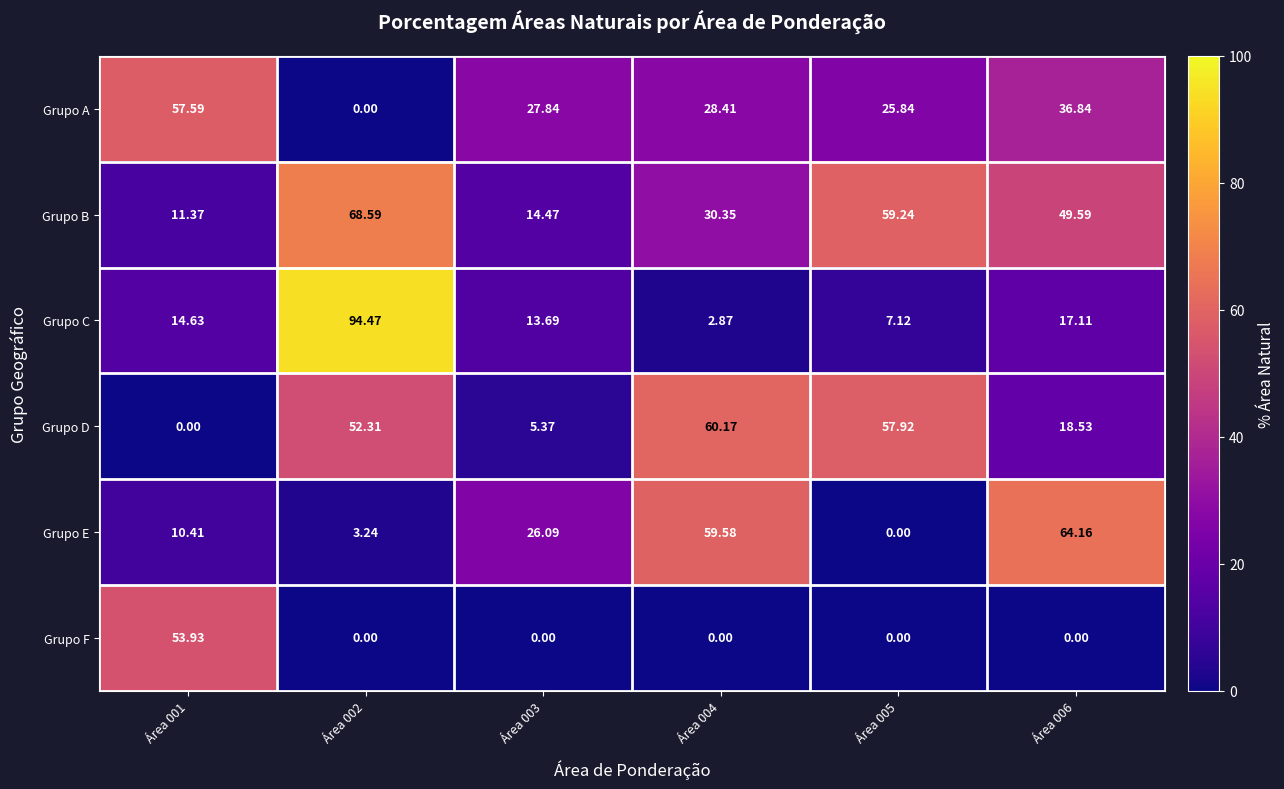

Between Área 002 and Área 005, which series saw the biggest shift?

Grupo C